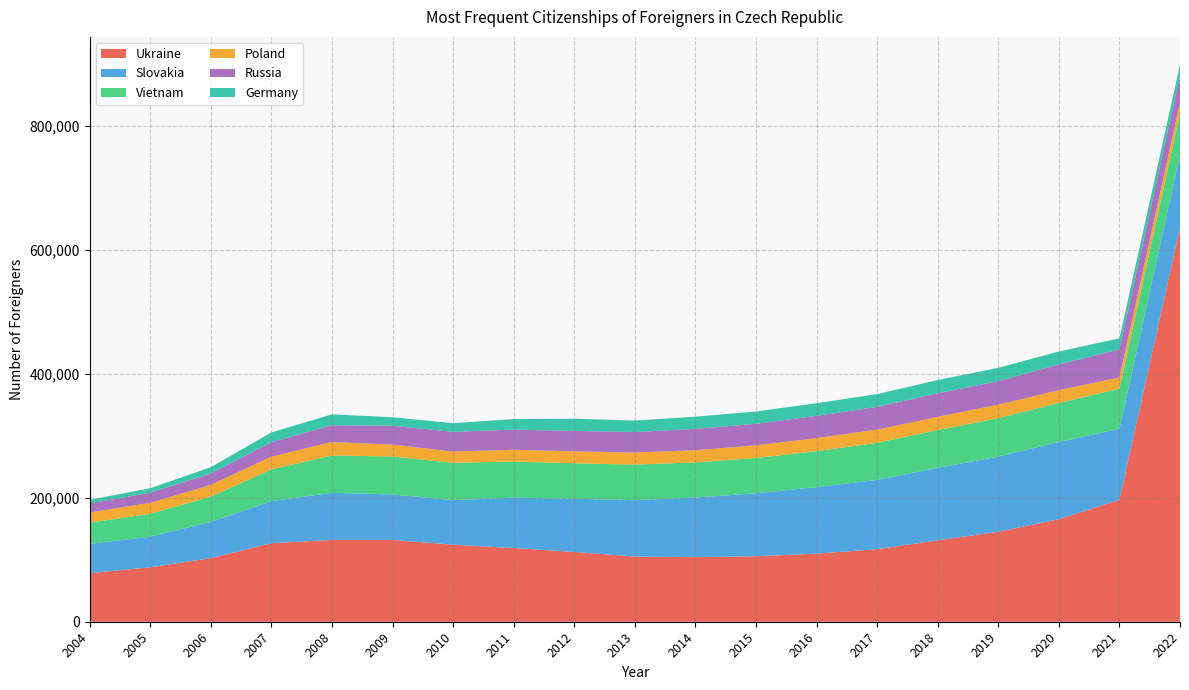

Reading left to right, list all the values displayed in this chart.

Ukraine: 78263	87789	102594	126721	131921	131932	124281	118932	112549	105138	104156	105614	109850	117061	131302	145153	165356	196637	635857
Slovakia: 47354	49446	58384	67889	76034	73446	71780	81253	85807	90948	96222	101589	107251	111804	116817	121278	124544	114630	117265
Vietnam: 34179	36833	40779	51101	60255	61115	60289	58205	57300	57347	56609	56900	58025	59761	61097	61910	62842	64808	66297
Poland: 16265	17810	18894	20601	21710	19273	18242	19058	19235	19452	19687	20464	21216	21261	21279	21767	20733	17936	17884
Russia: 14747	16273	18564	23276	27084	30295	31807	32376	32961	33138	34416	34710	35759	36642	38033	38010	41692	45154	43298
Germany: 5772	7187	10109	15700	17496	13792	13871	17149	19626	18507	19626	19840	20305	20669	21267	21478	20733	17936	17884